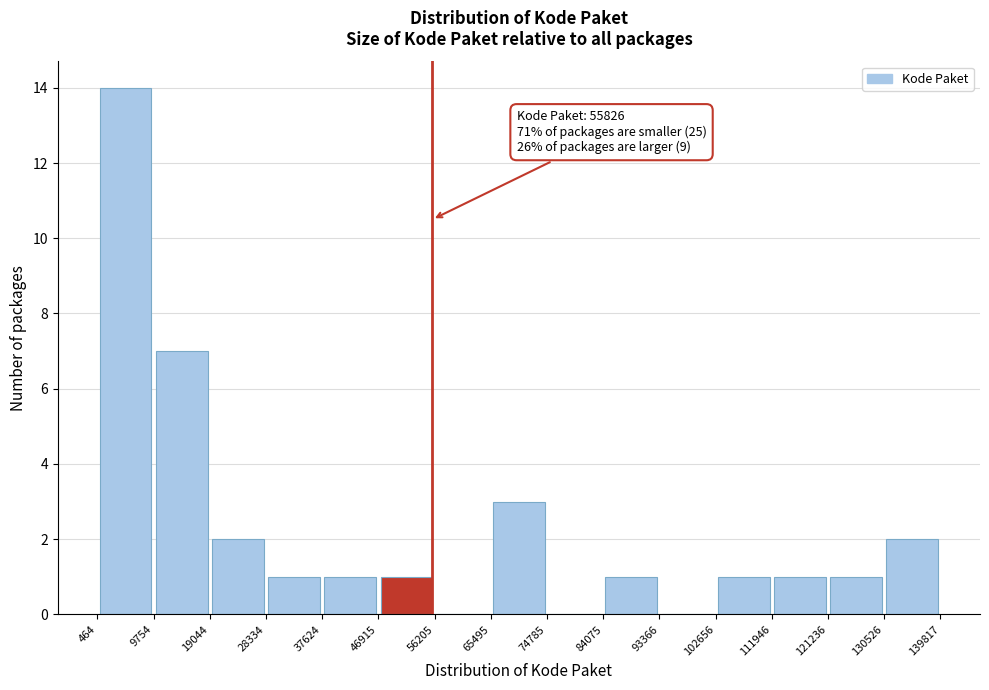

Over which range of the x-axis is the bar tallest?

464 to 9754